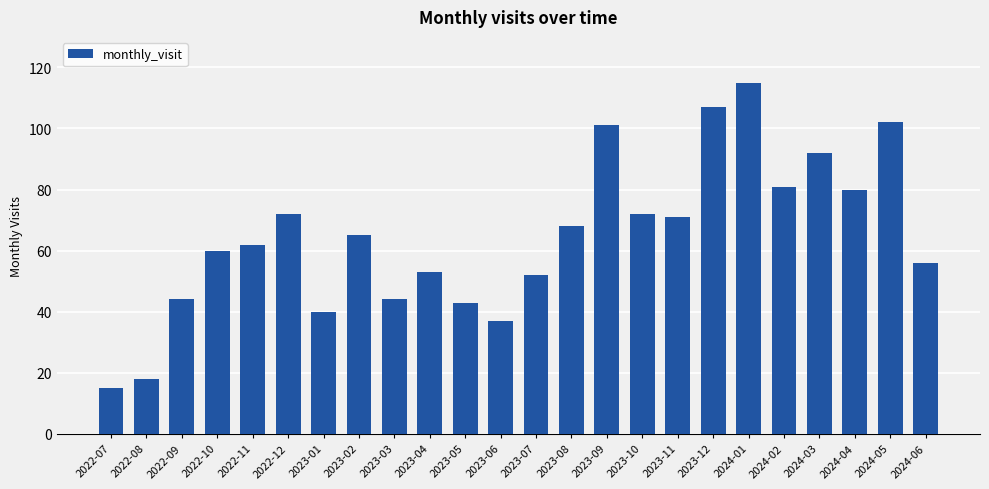

True or false: the data shows 59 at 2023-05.

False